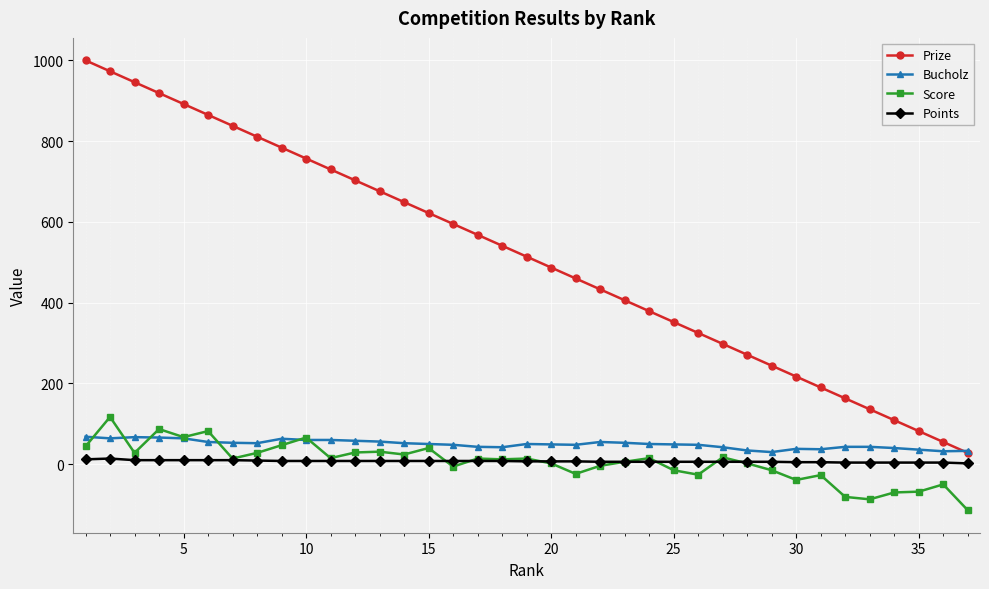

True or false: Points and Prize cross at least once.

False